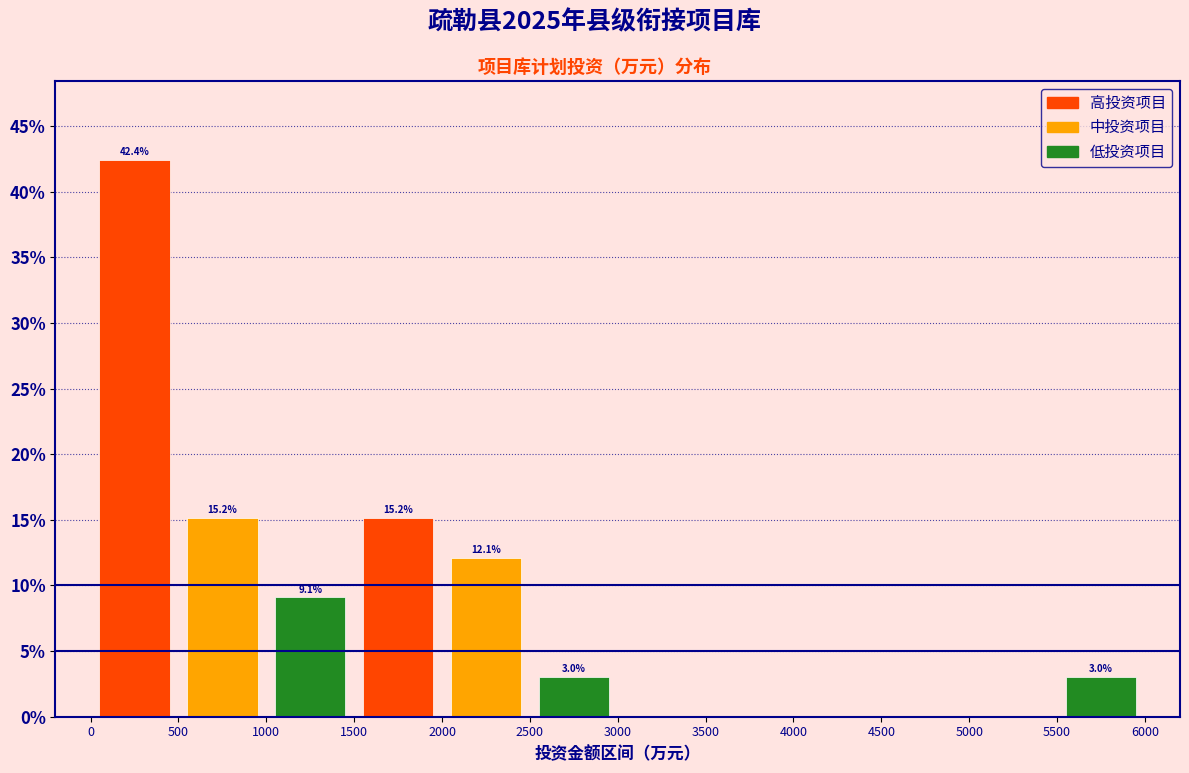

Which range on the x-axis has the tallest bar?

0 to 500